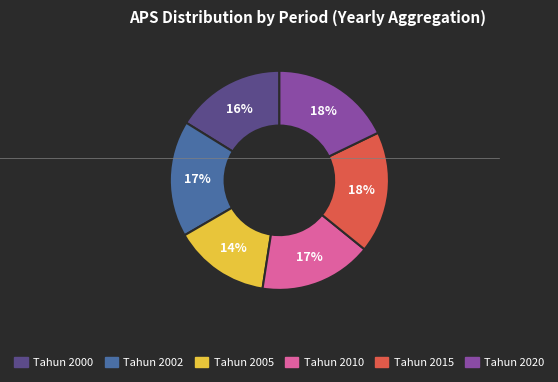

What is the smallest slice in the pie chart?

Tahun 2005